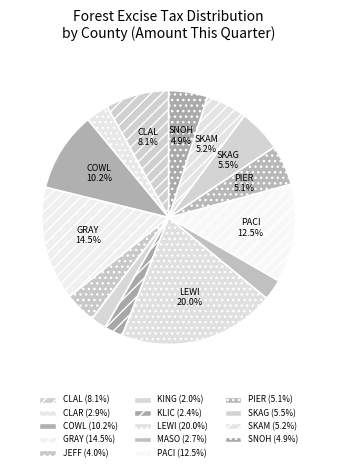

How many segments does this pie chart have?

14